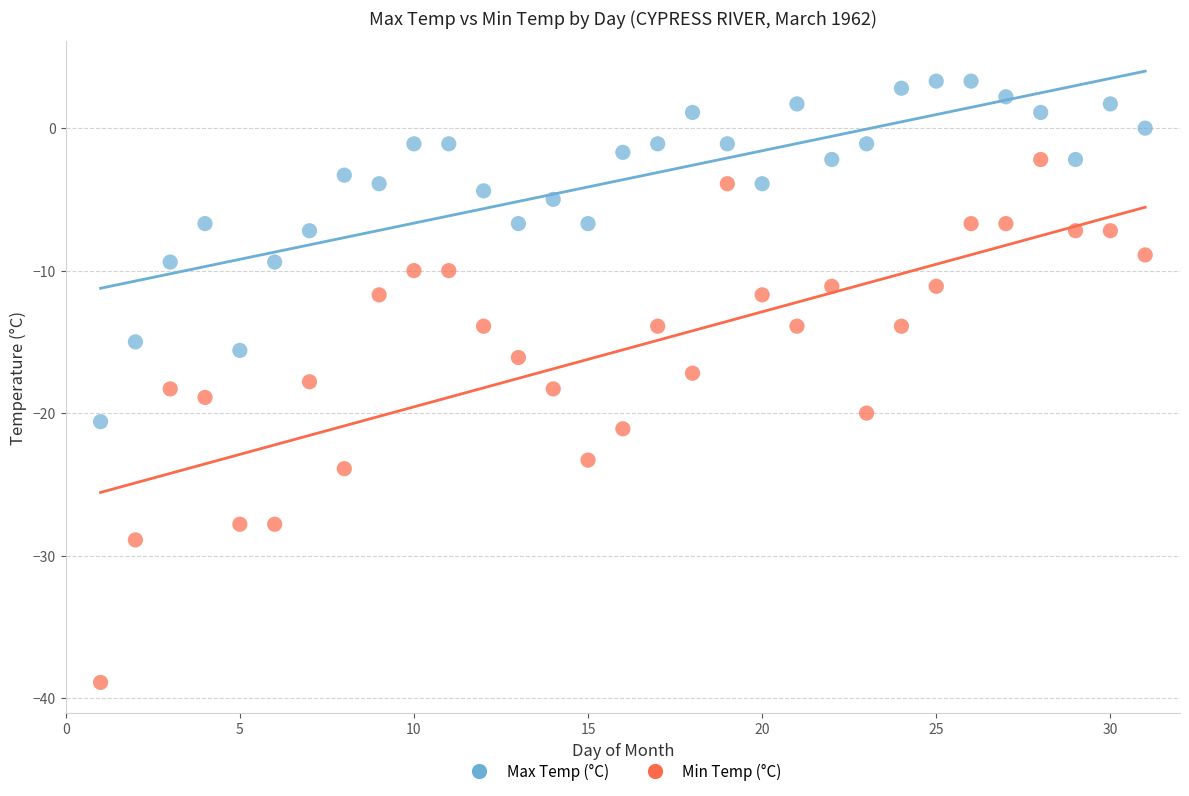

Across all data points, what is the range of X values (max minus min)?

30.0